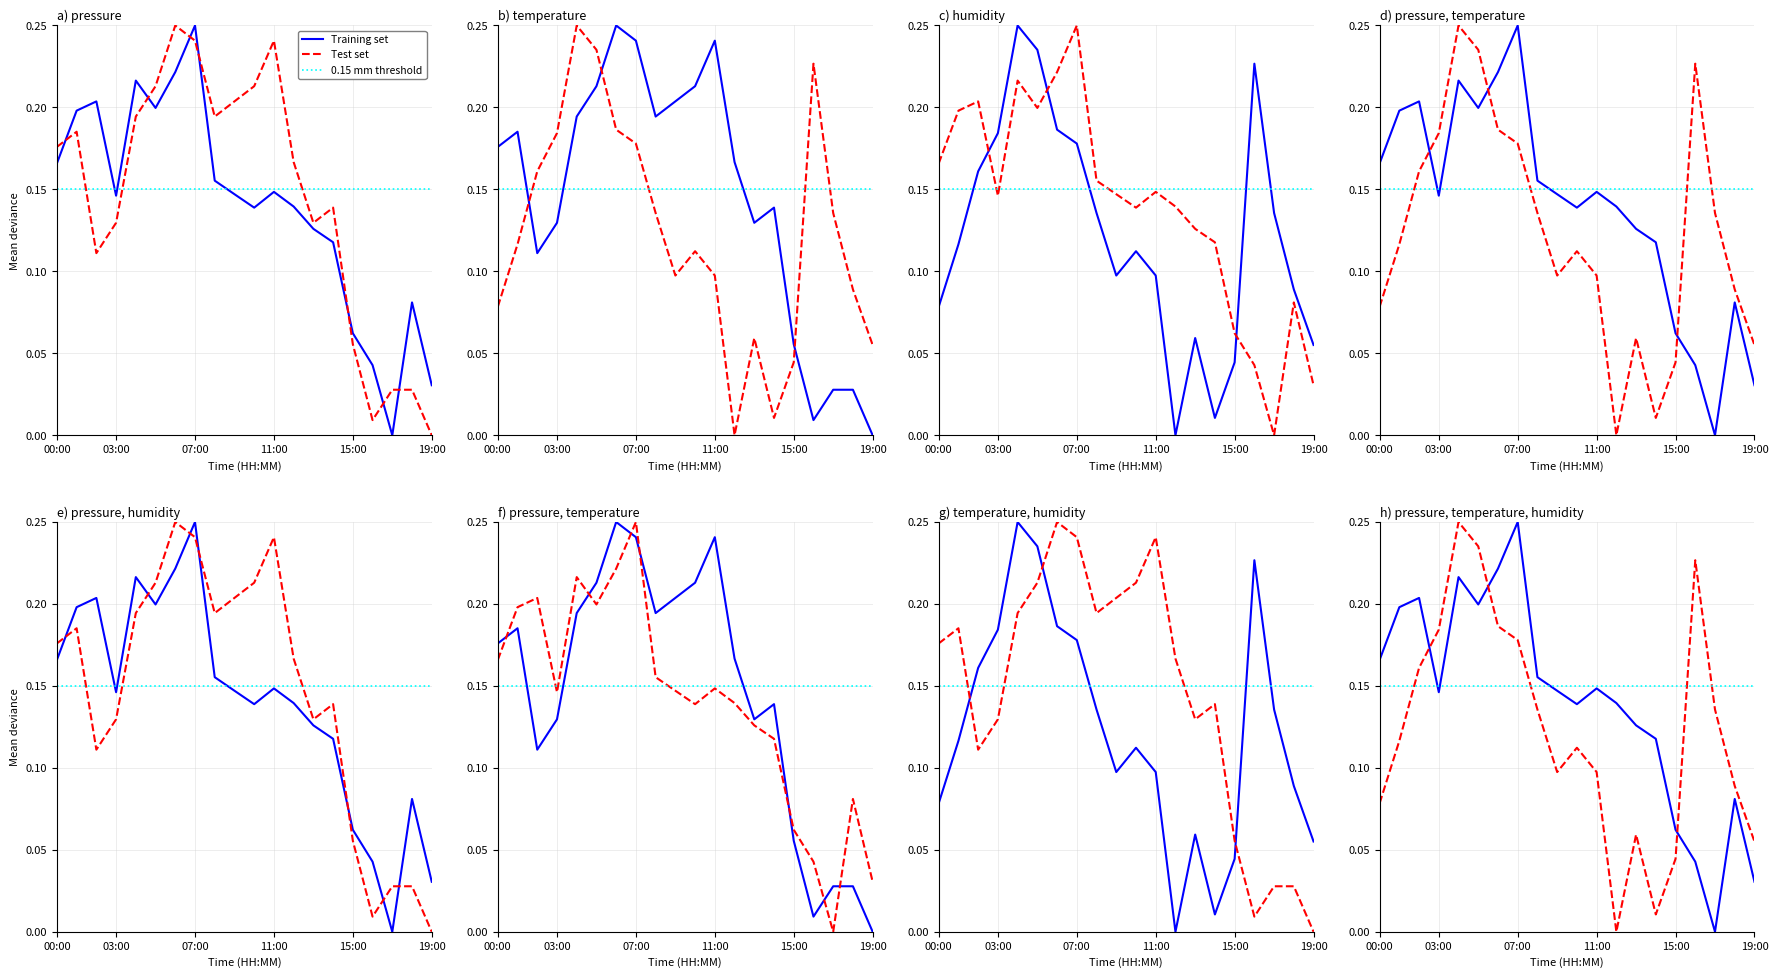

What is the difference between the maximum and second lowest values in the pressure series?

0.2